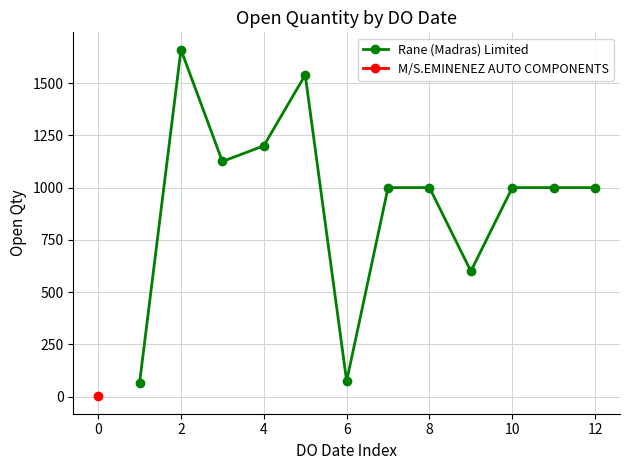

How many points are lower than both their immediate neighbors (excluding endpoints)?

3